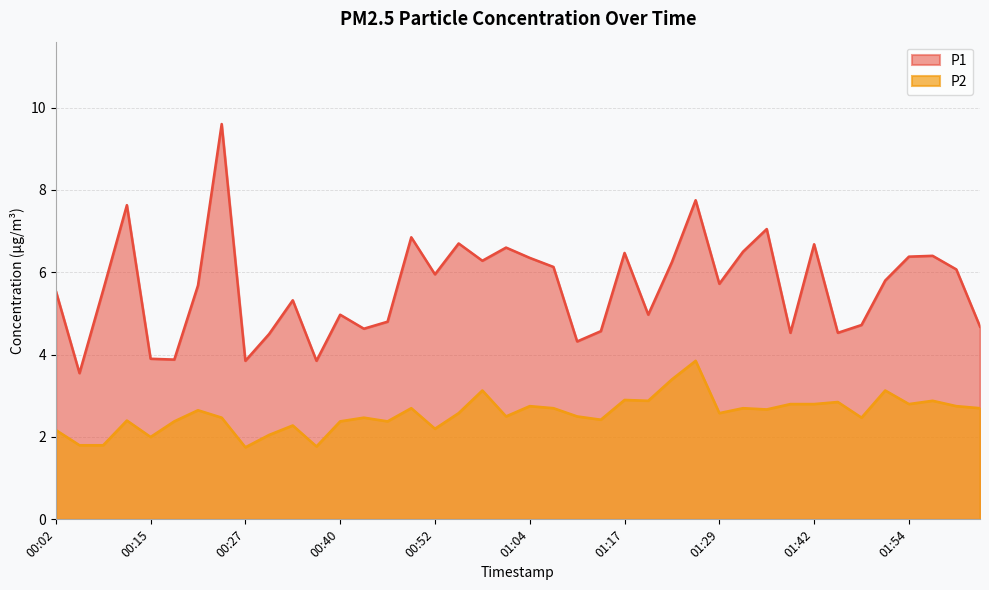

What is the difference between the second highest and minimum values in the P2 series?

1.6